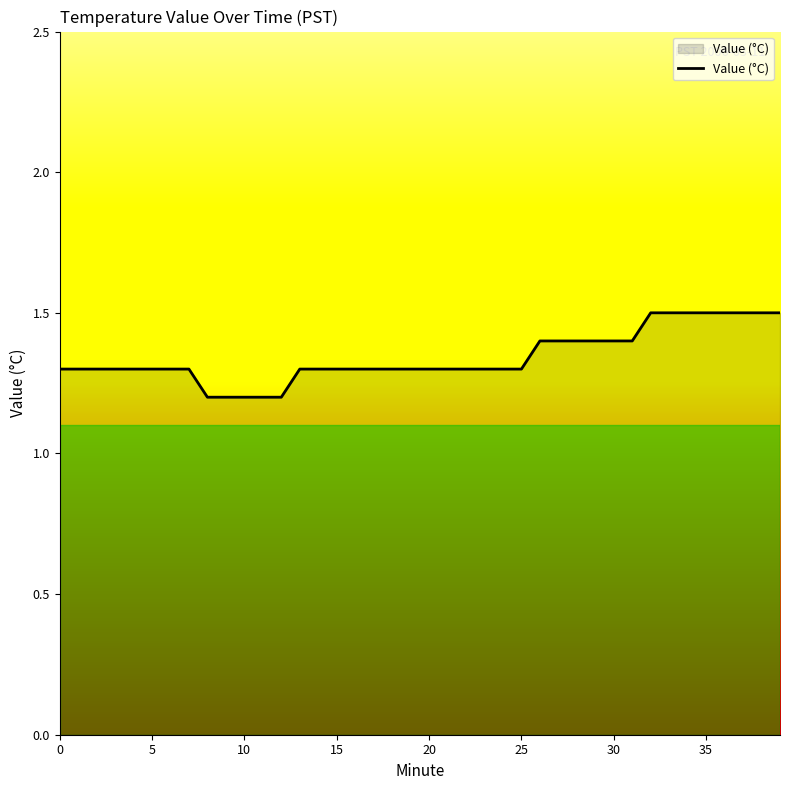

What is the minimum value shown in the chart?

1.2